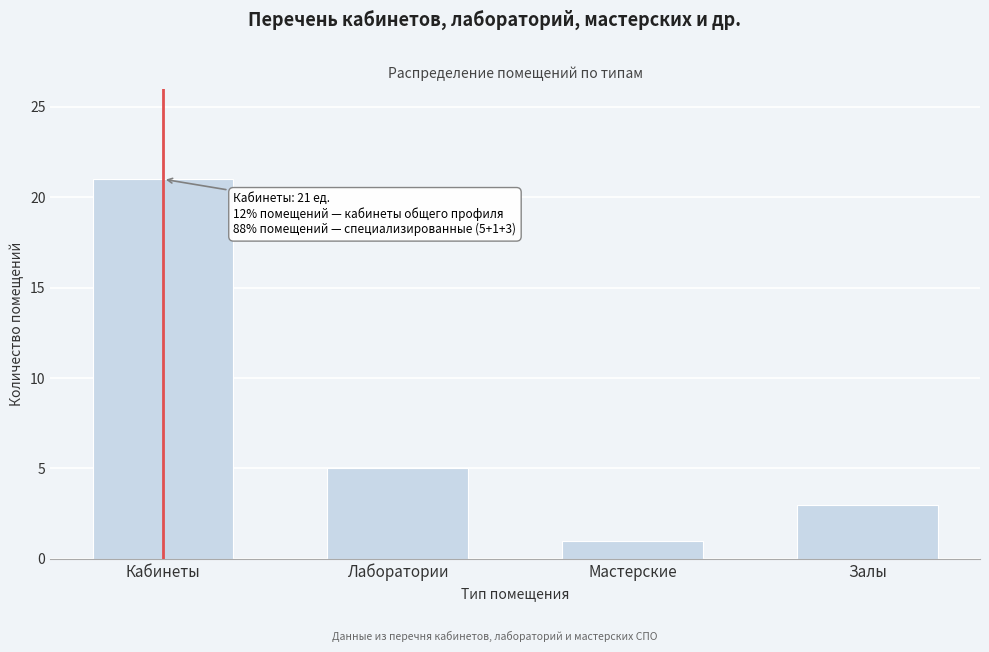

Reading left to right, transcribe all the data shown in this chart.

Кабинеты=21	Лаборатории=5	Мастерские=1	Залы=3